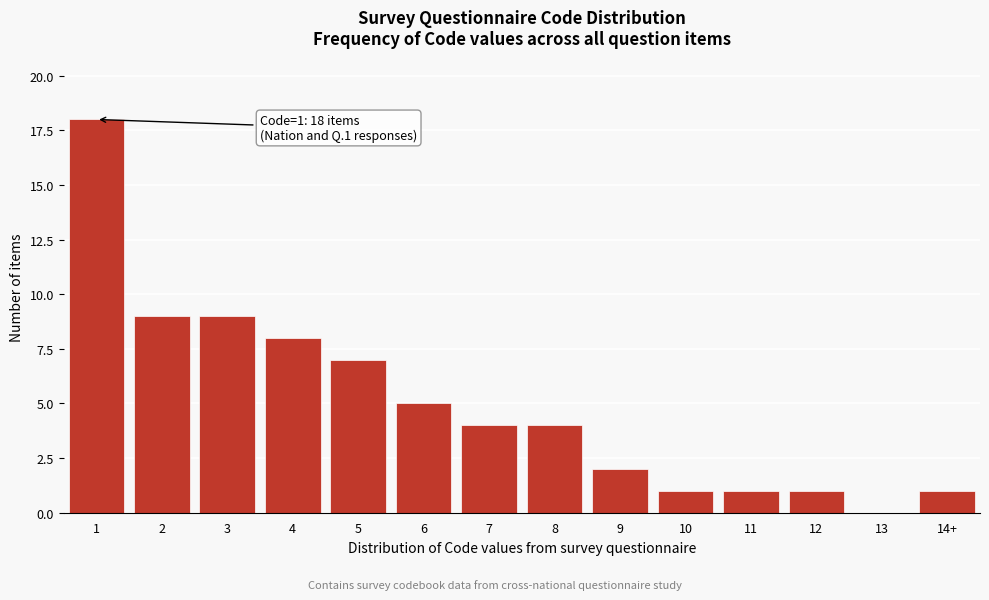

Reading left to right, list all the values displayed in this chart.

1=18	2=9	3=9	4=8	5=7	6=5	7=4	8=4	9=2	10=1	11=1	12=1	13=0	14+=1